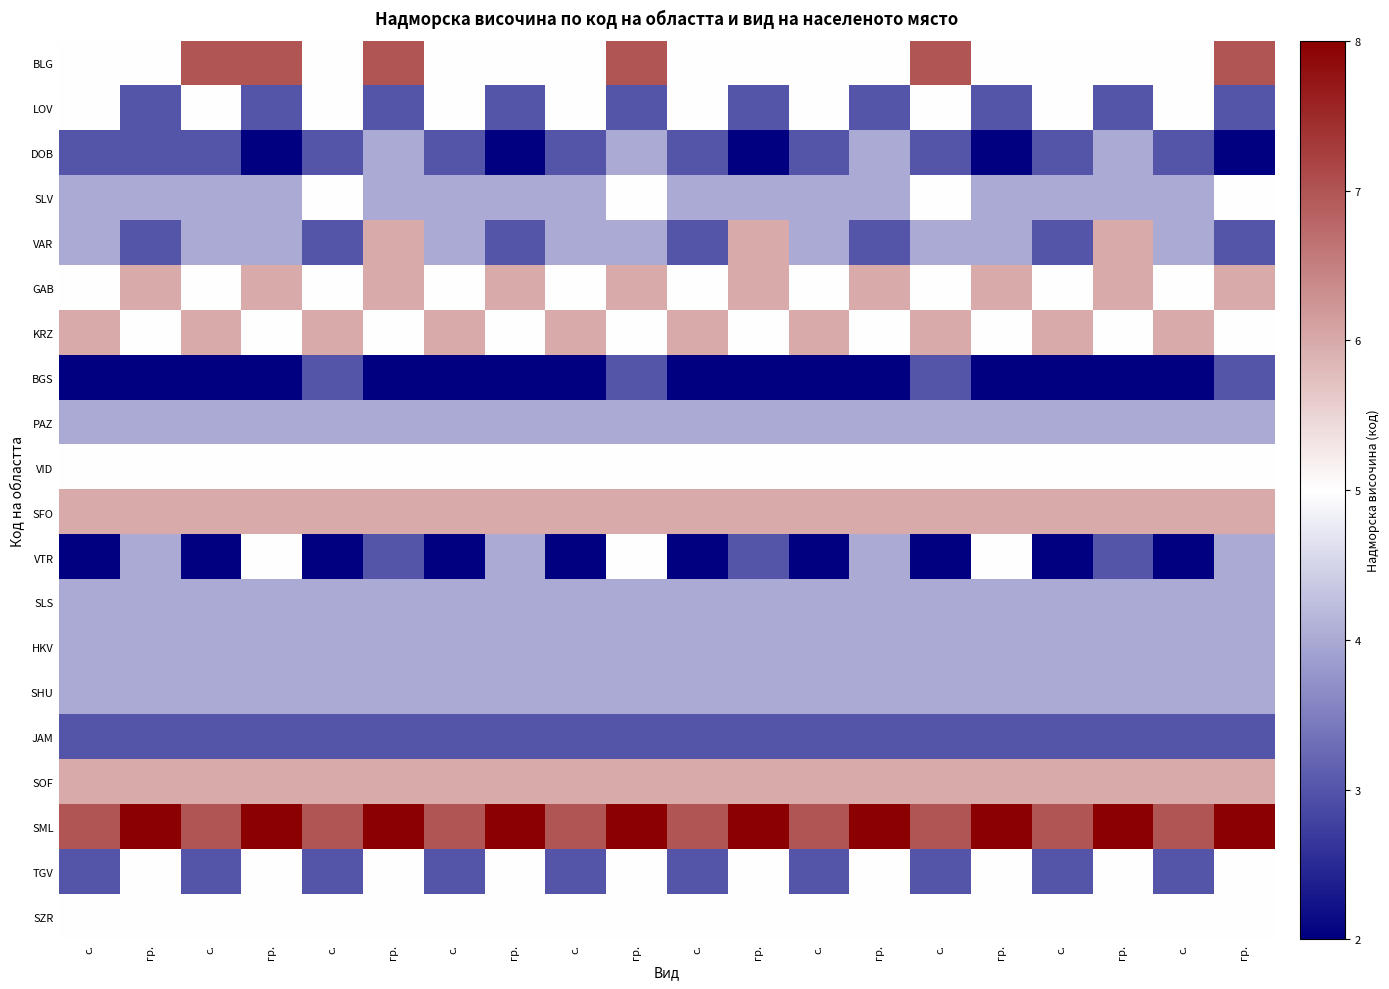

What is the minimum value shown in the chart?

2